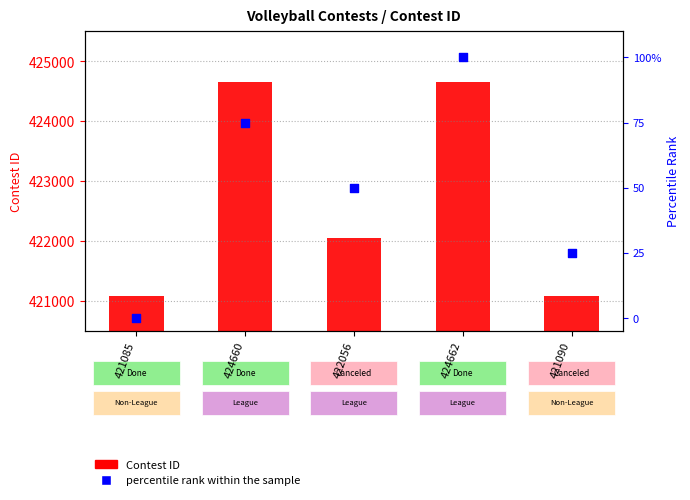

What are all the series names shown in the legend?

Contest ID, percentile rank within the sample